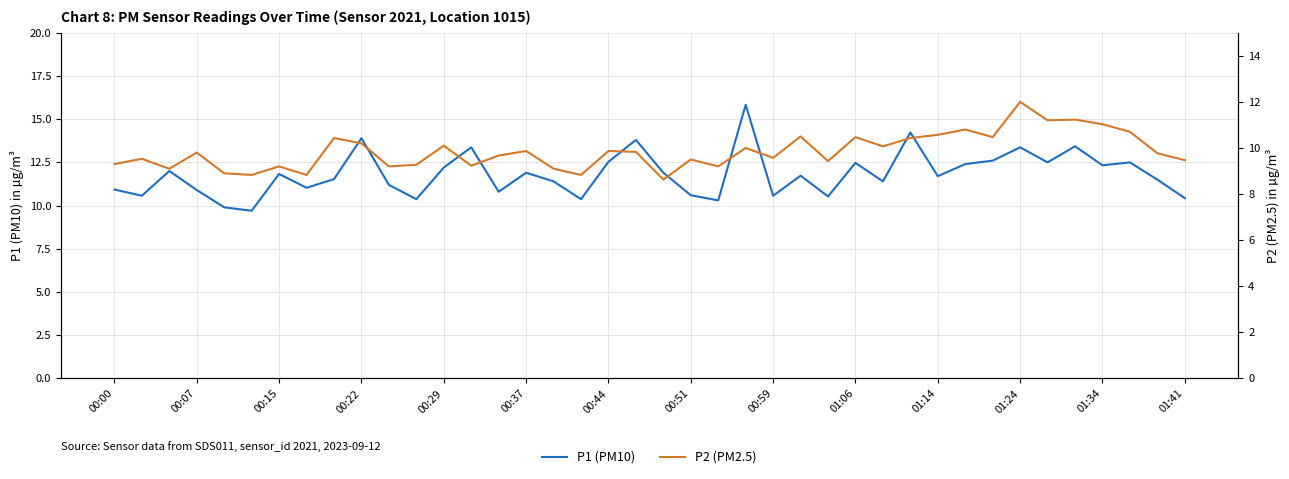

How many categories are shown in the chart?

40